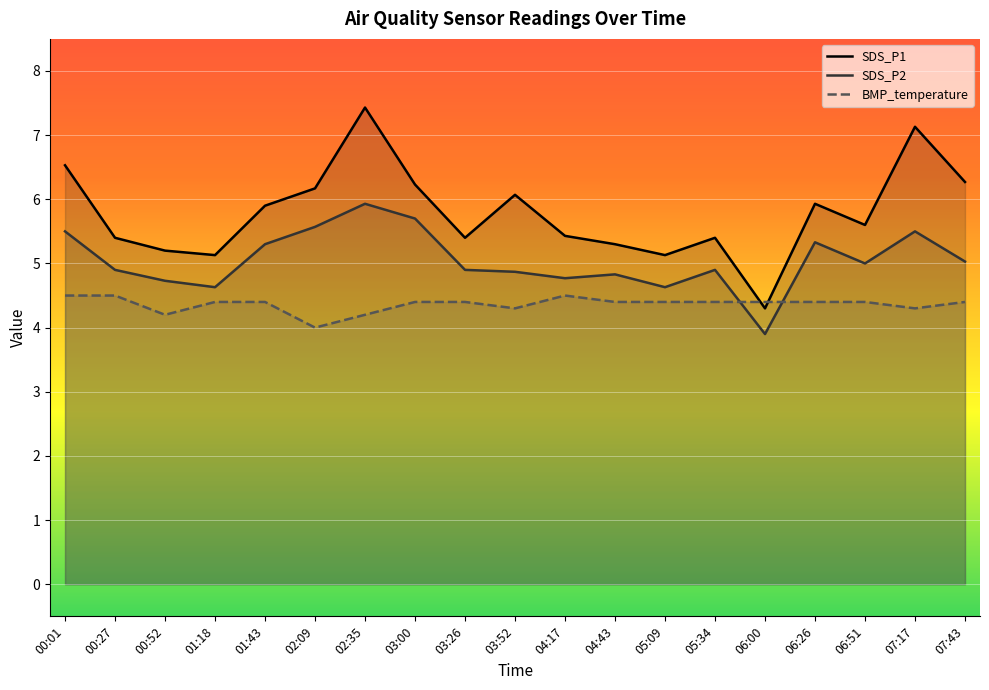

Rank the categories by SDS_P2 value from lowest to highest.

06:00, 01:18, 05:09, 00:52, 04:17, 04:43, 03:52, 00:27, 03:26, 05:34, 06:51, 07:43, 01:43, 06:26, 00:01, 07:17, 02:09, 03:00, 02:35